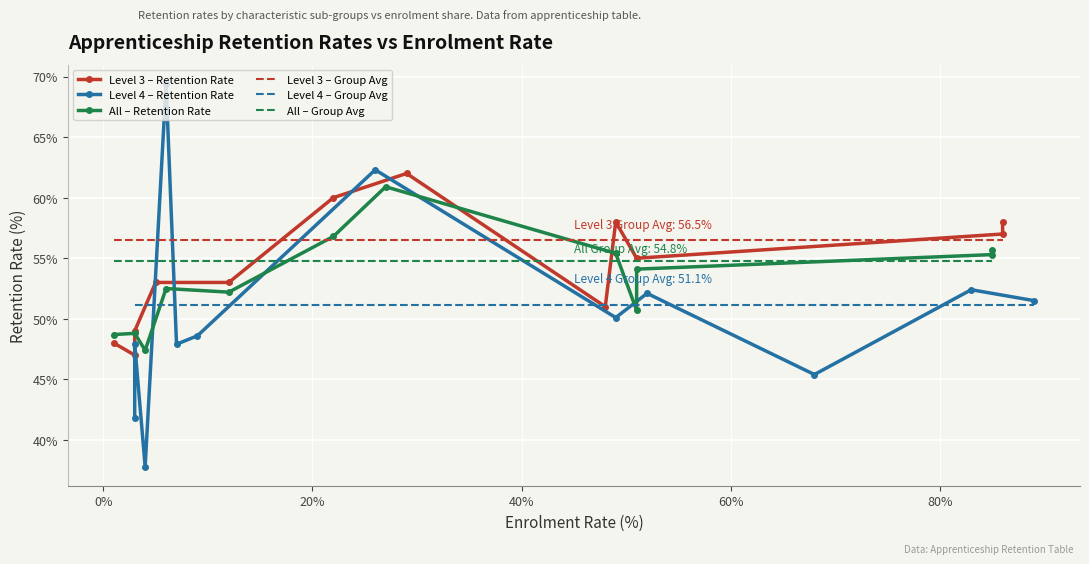

What is the maximum value shown in the chart?

69.4